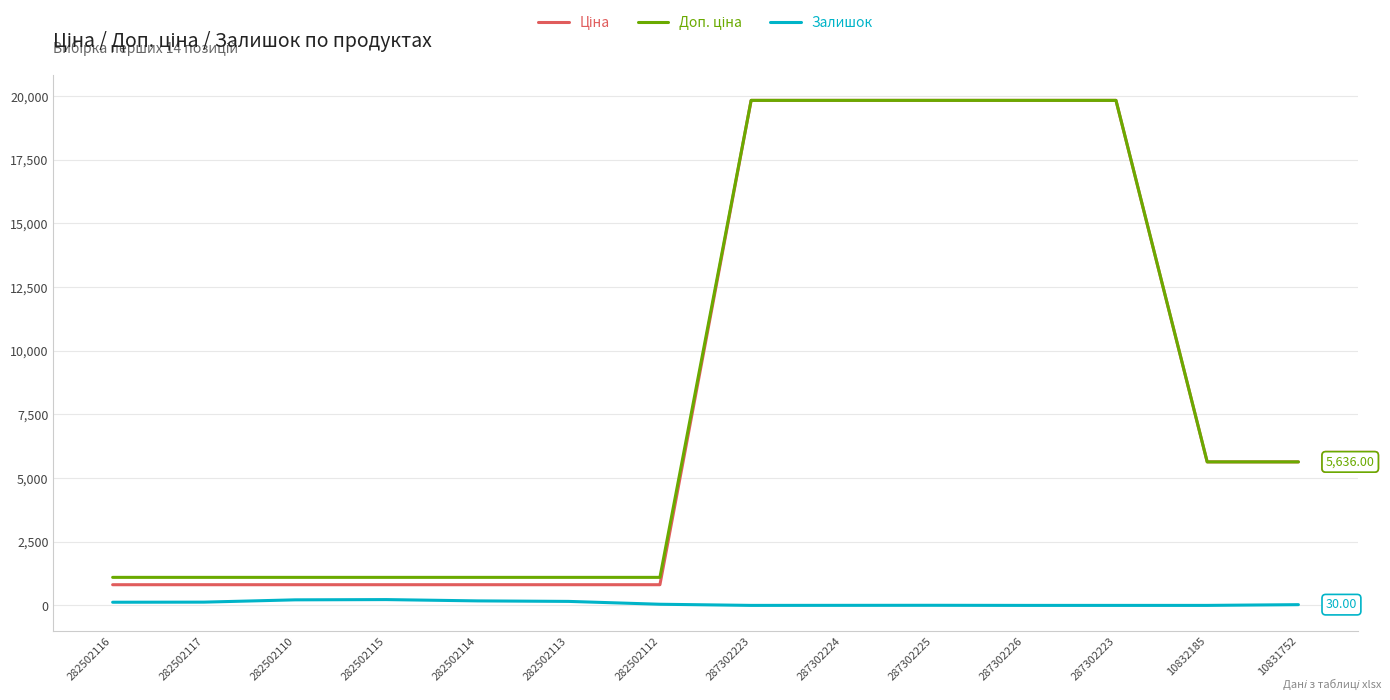

What is the total value across all series at 282502112?

1960.8